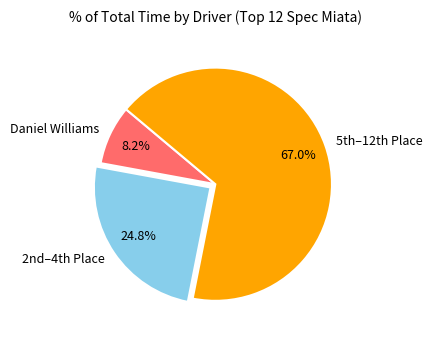

How much of the chart is everything except Daniel Williams?

91.8%